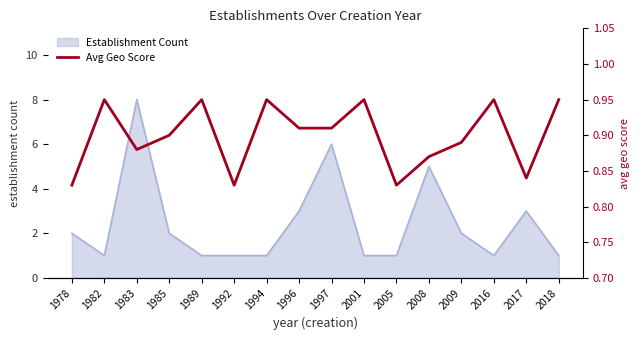

The value of Establishment Count at 2017 is 5. True or false?

False